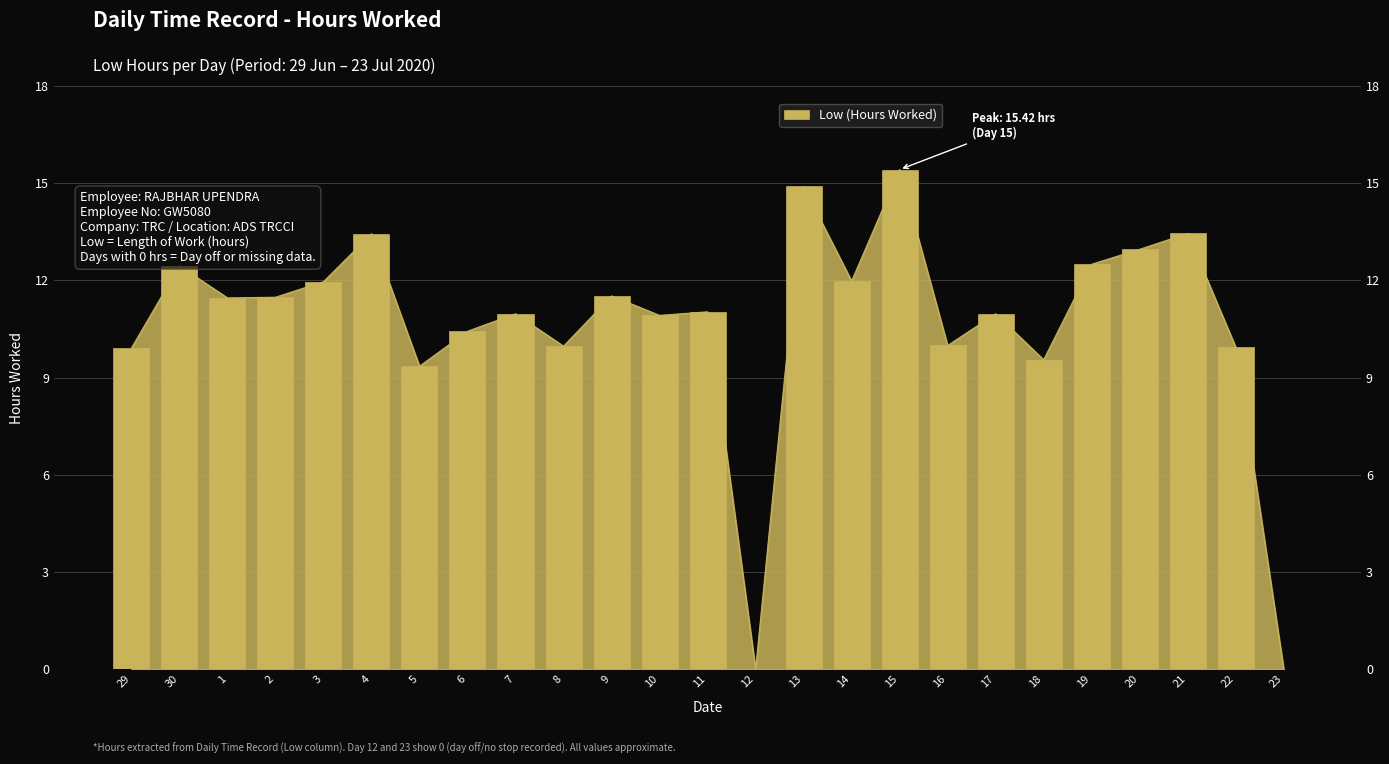

What is the label of the 6th bar from the left?

4